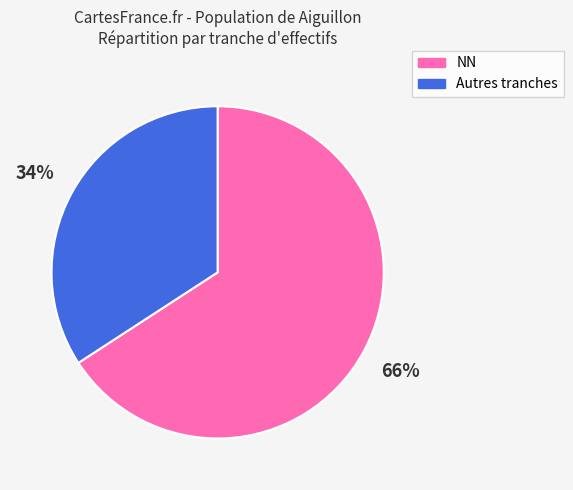

How many segments does this pie chart have?

2